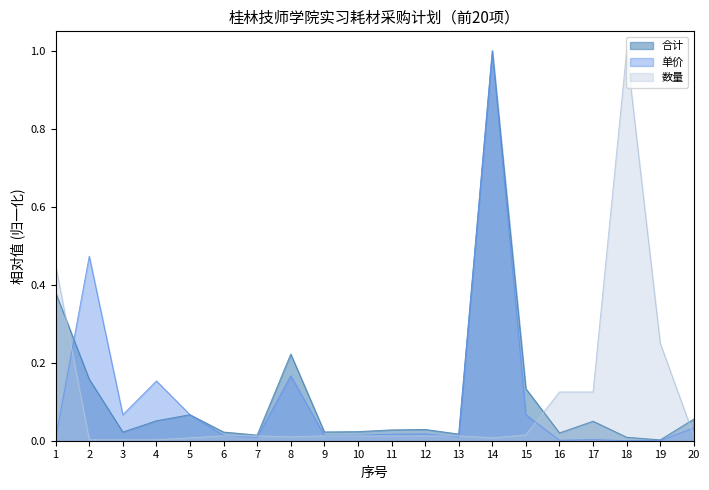

How many lines are shown in the chart?

3